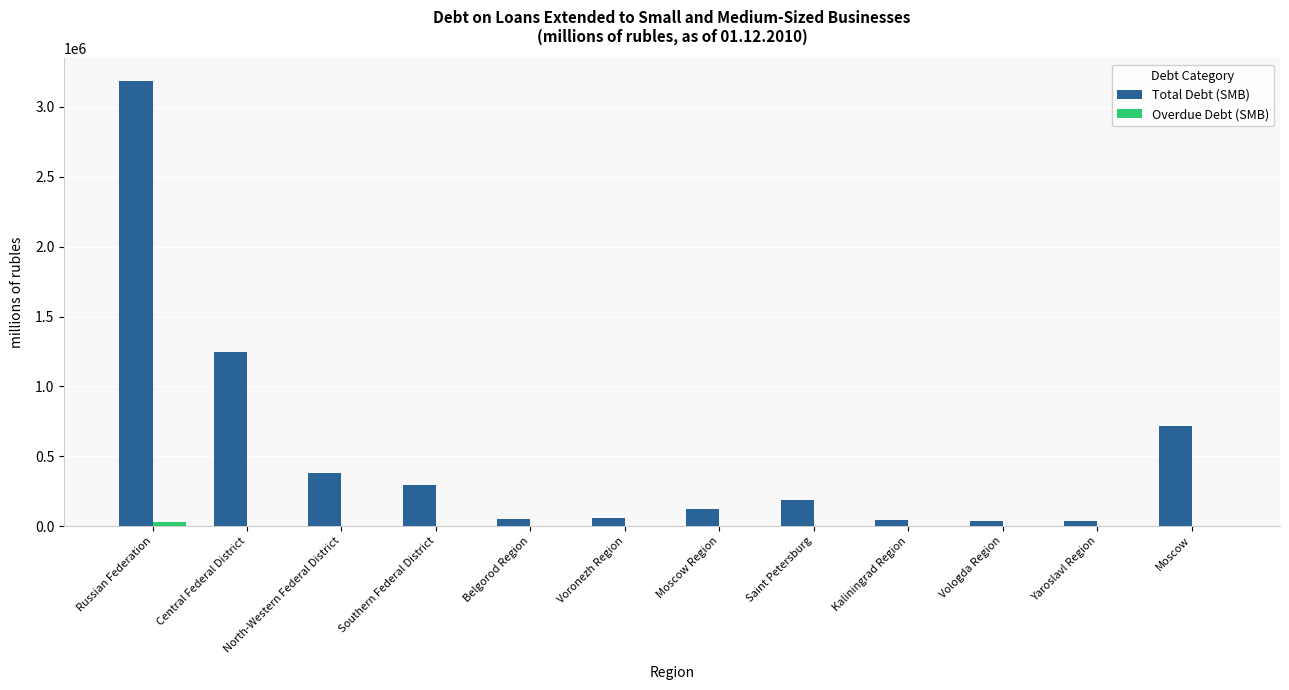

What is the greatest value displayed?

3188549